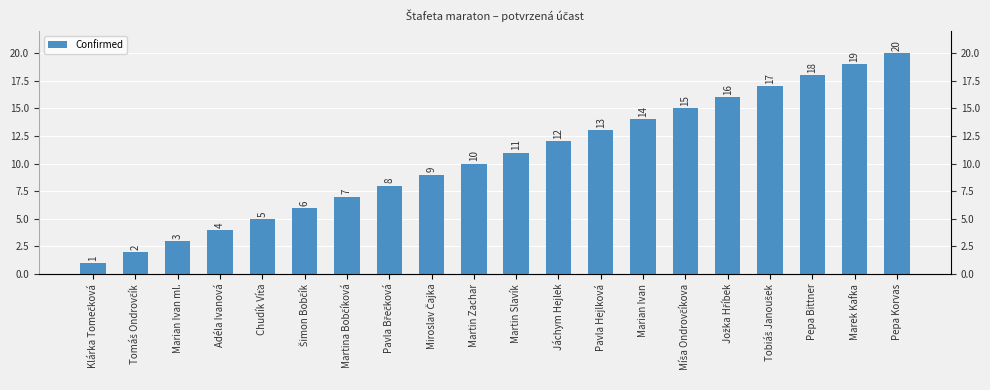

How many distinct data groups are displayed?

1